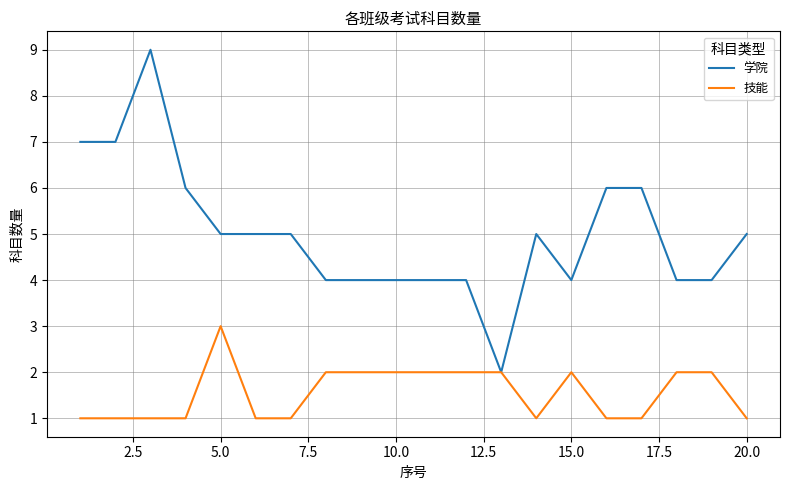

What is the maximum value for 学院?

9